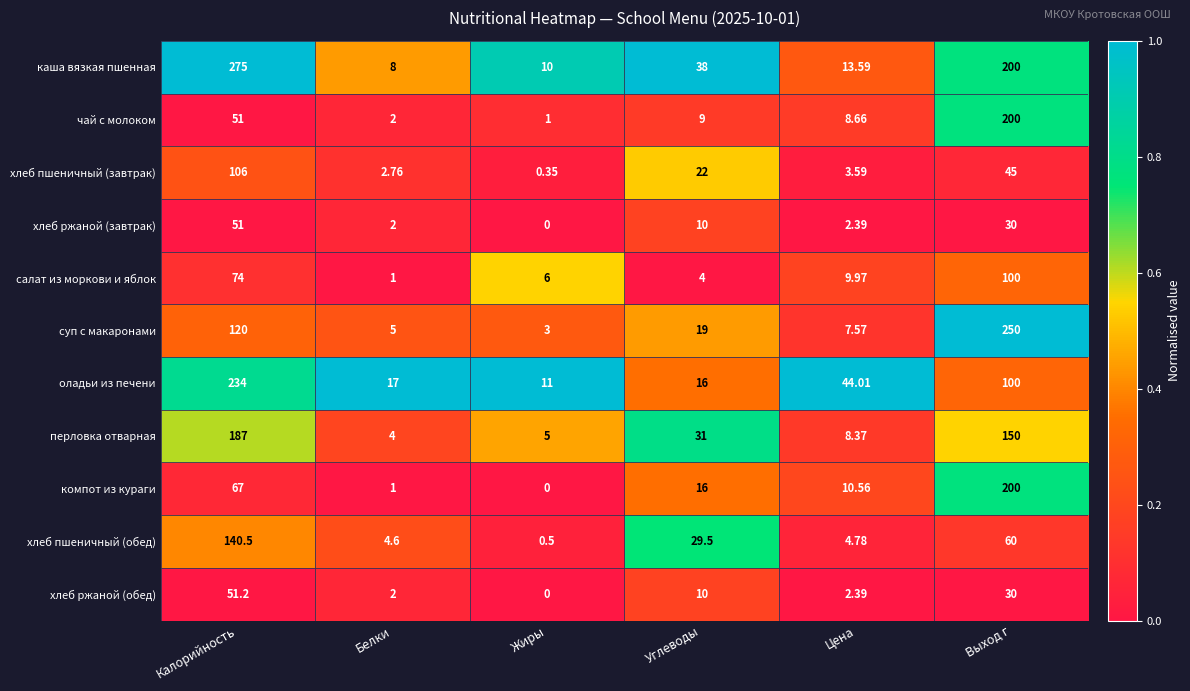

Is the value of салат из моркови и яблок at Жиры greater than the value of хлеб ржаной (завтрак) at Углеводы?

No